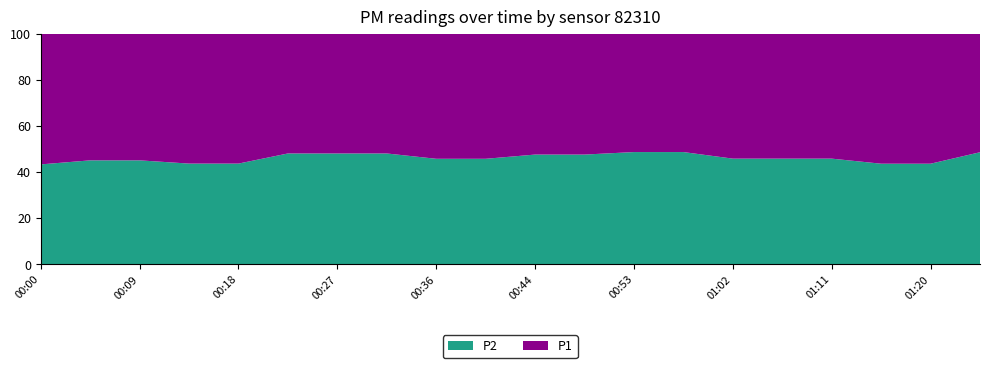

Reading left to right, what are all the values shown in this chart?

P2: 00:00=38.0	00:05=29.2	00:09=29.2	00:14=34.2	00:18=34.2	00:22=23.7	00:27=23.7	00:31=23.7	00:36=27.4	00:40=27.4	00:44=21.4	00:49=21.4	00:53=18.6	00:58=18.6	01:02=20.4	01:06=20.4	01:11=20.4	01:15=23.4	01:20=23.4	01:24=17.8
P1: 00:00=49.7	00:05=35.6	00:09=35.6	00:14=44.1	00:18=44.1	00:22=25.6	00:27=25.6	00:31=25.6	00:36=32.5	00:40=32.5	00:44=23.6	00:49=23.6	00:53=19.6	00:58=19.6	01:02=24.1	01:06=24.1	01:11=24.1	01:15=30.3	01:20=30.3	01:24=18.9